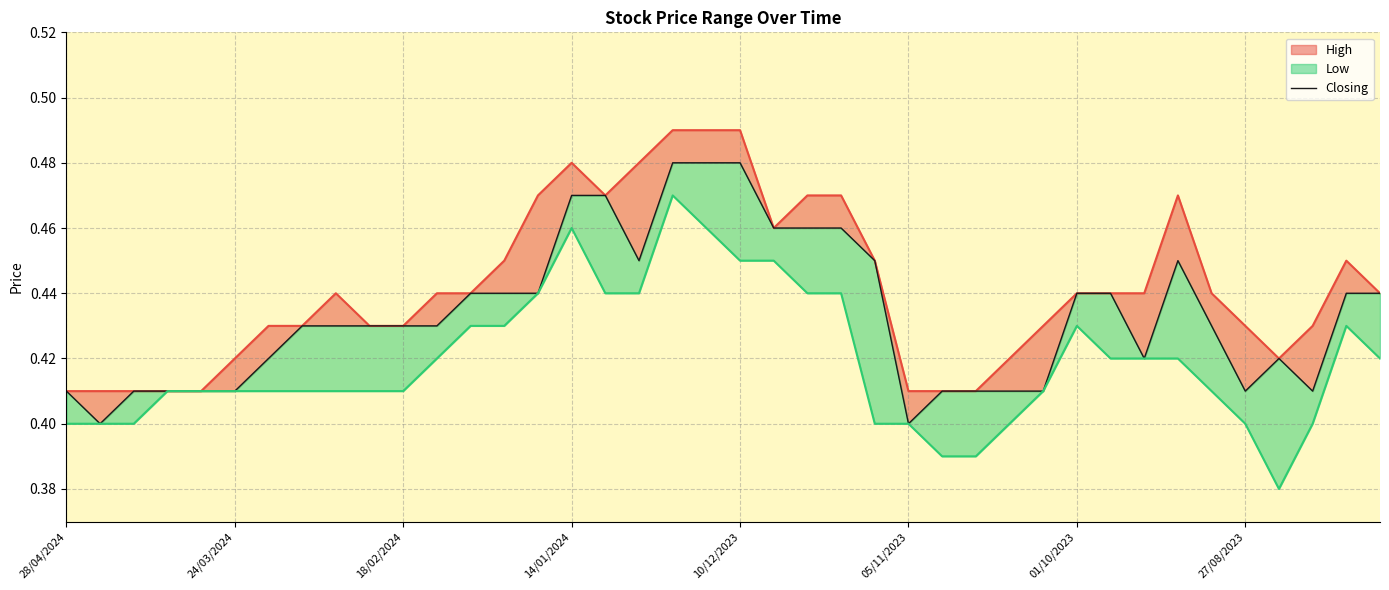

What position from the left is 27/08/2023?

36